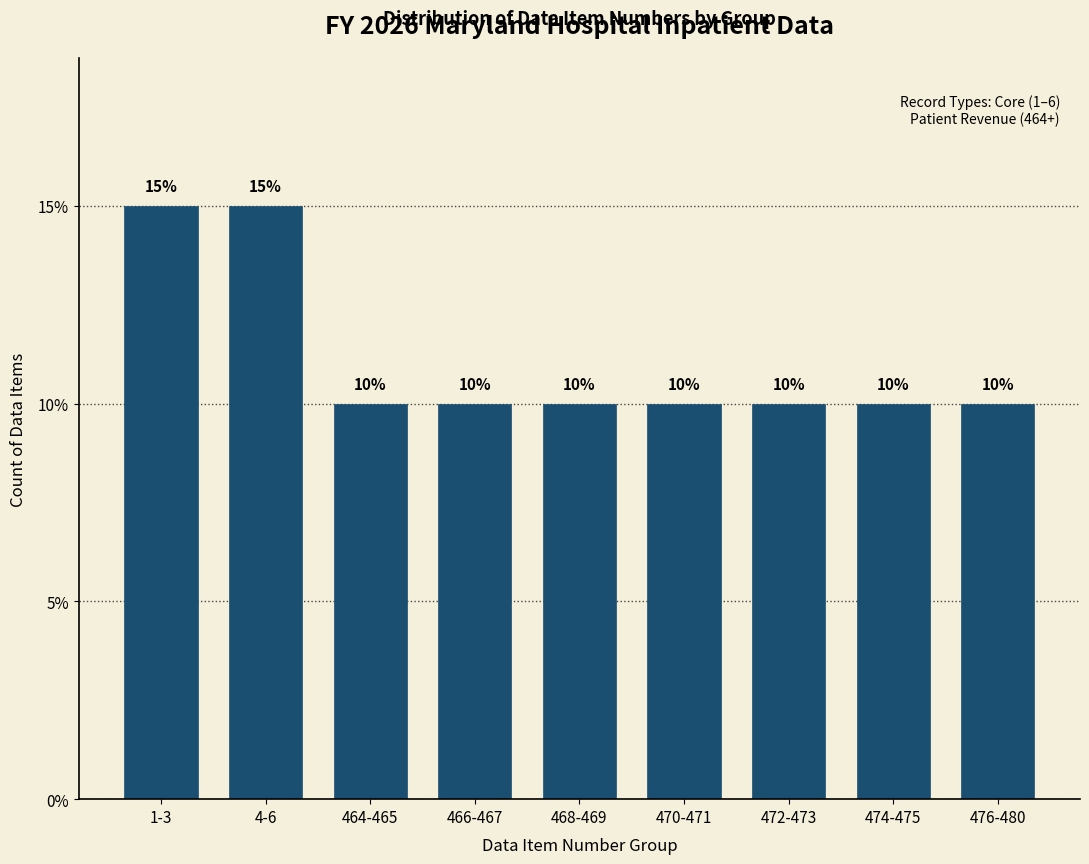

Reading left to right, what are all the values shown in this chart?

15	15	10	10	10	10	10	10	10